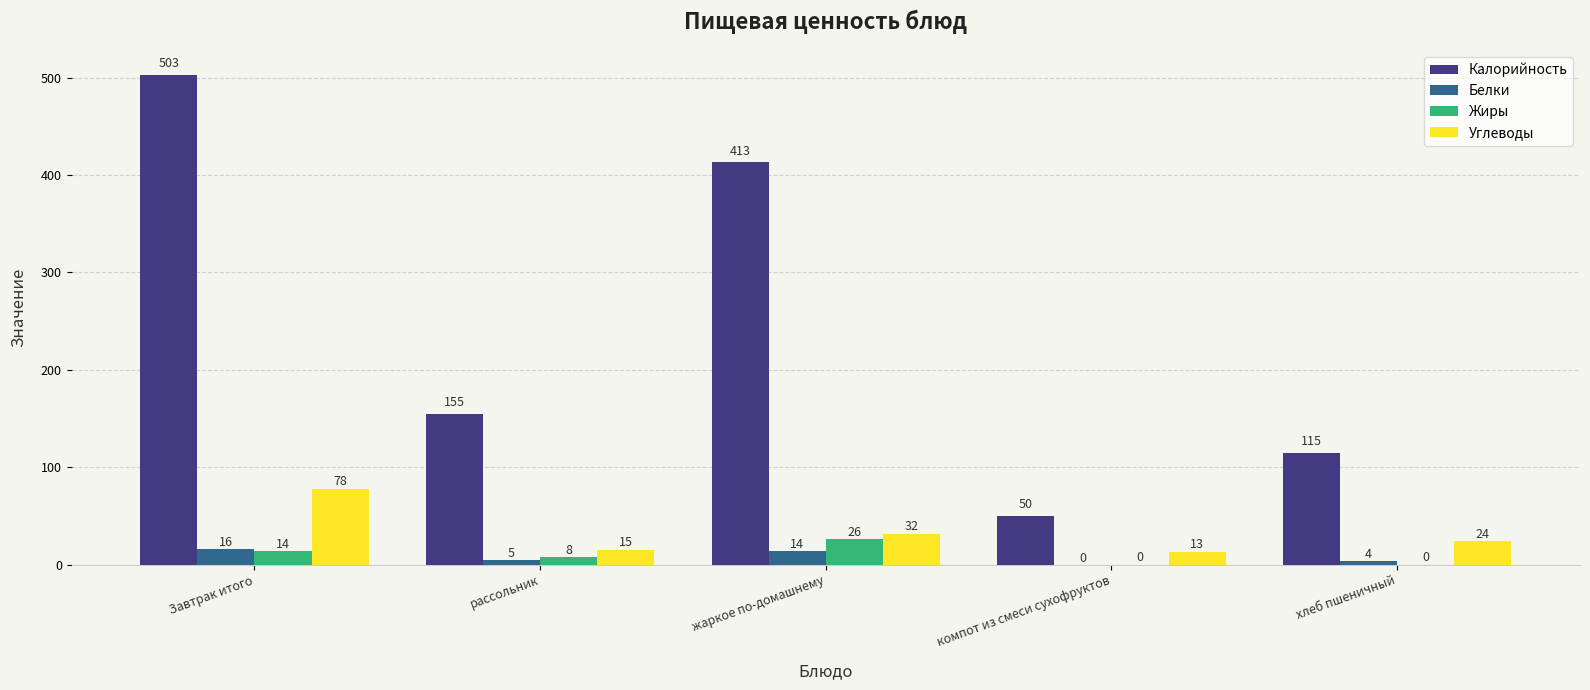

Which series has the largest range (max minus min)?

Калорийность